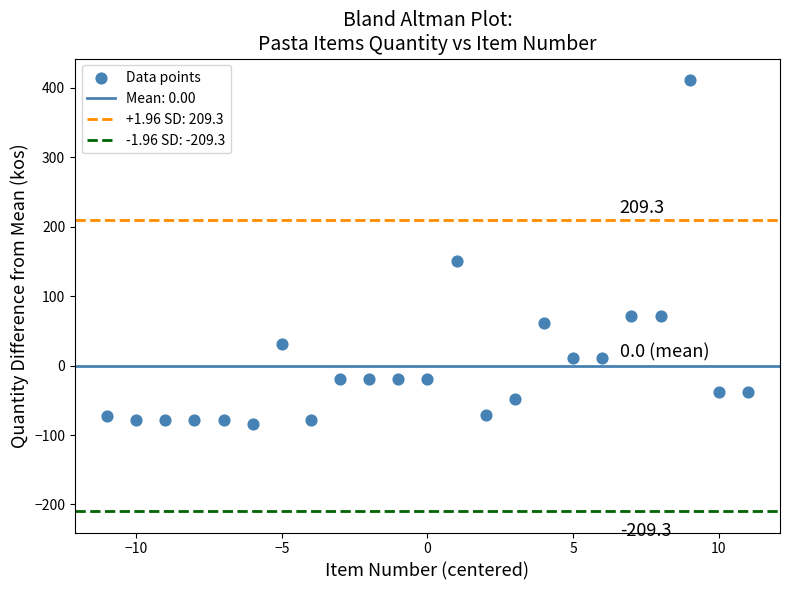

What is the range of X values (max minus min)?

22.0